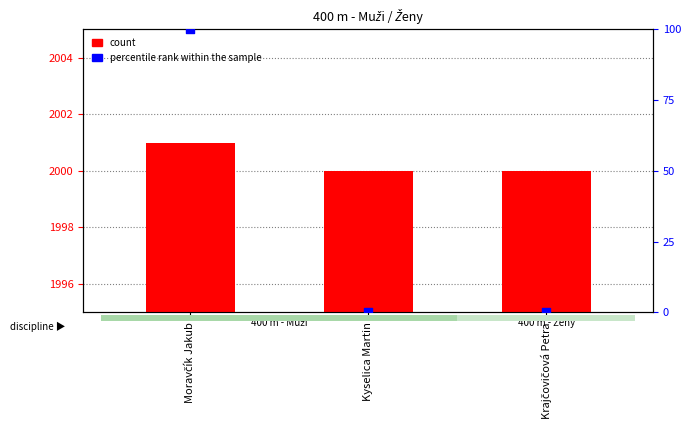

At which category is the sum across all series the highest?

Moravčík Jakub